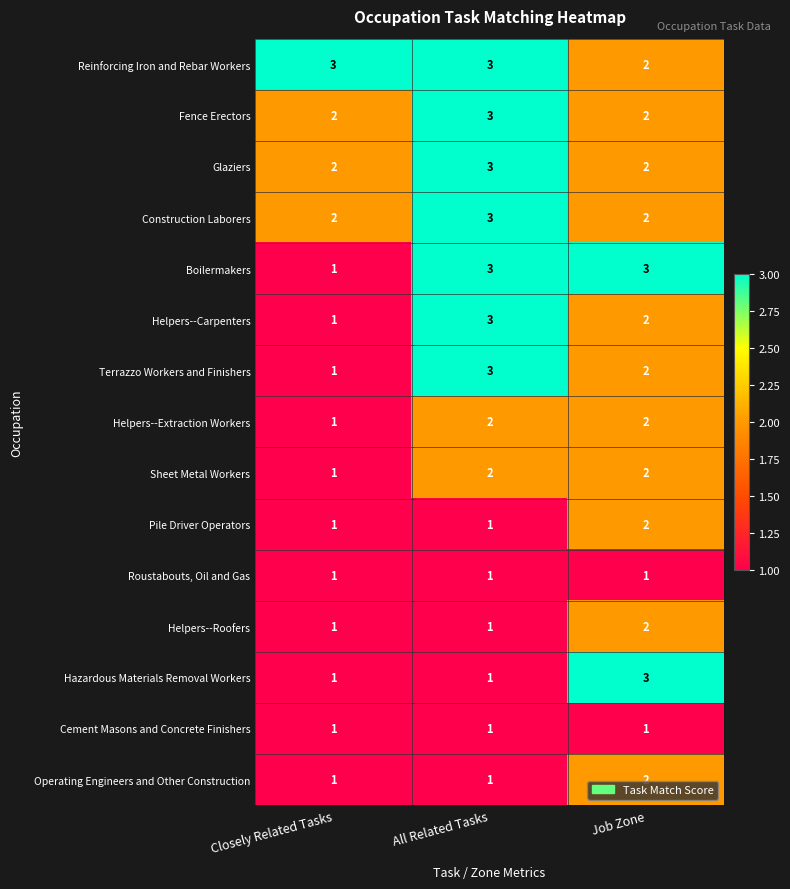

At how many categories does at least one series exceed 1?

3